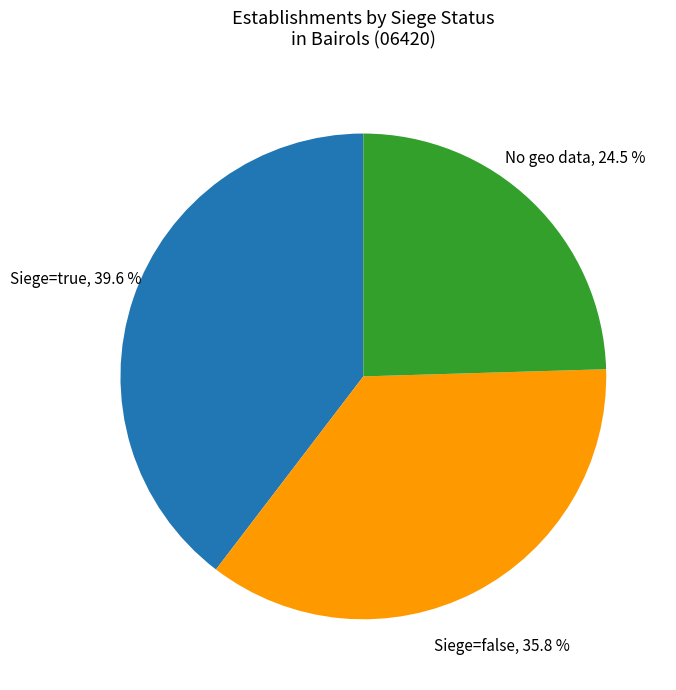

Does any single category account for the majority?

No